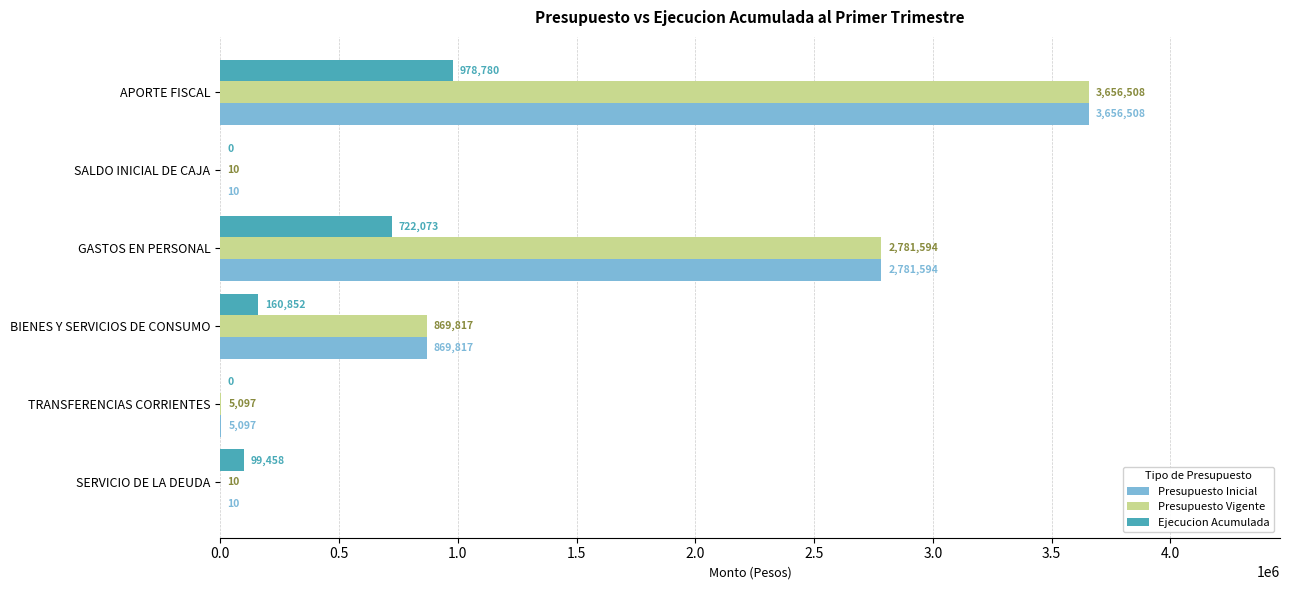

What is the greatest value displayed?

3656508